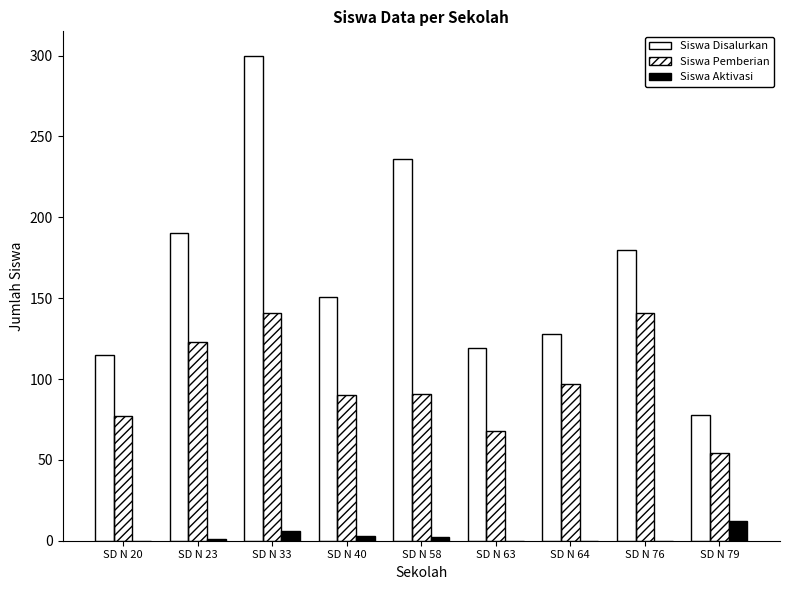

What is the highest value of the Siswa Pemberian series?

141